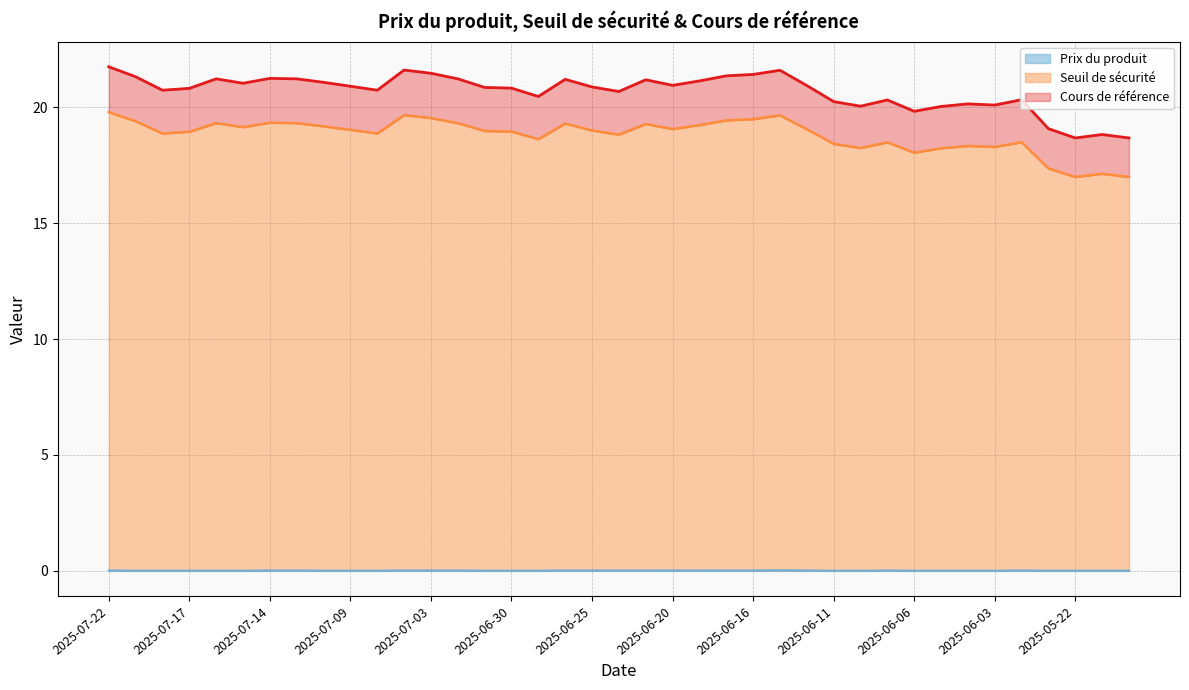

What position from the left is 2025-06-12?

27